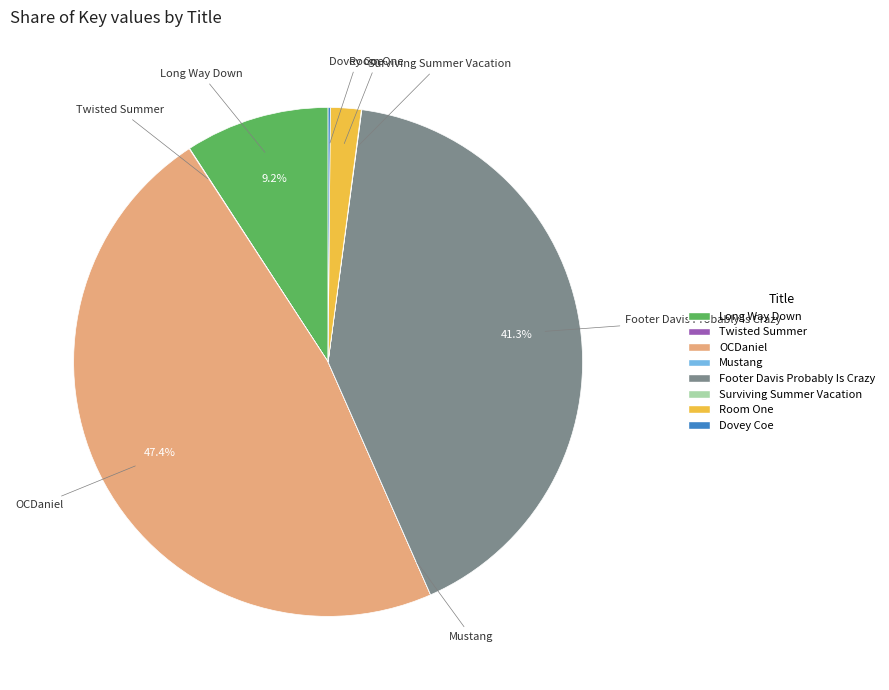

Is there any slice that represents more than half of the pie?

No